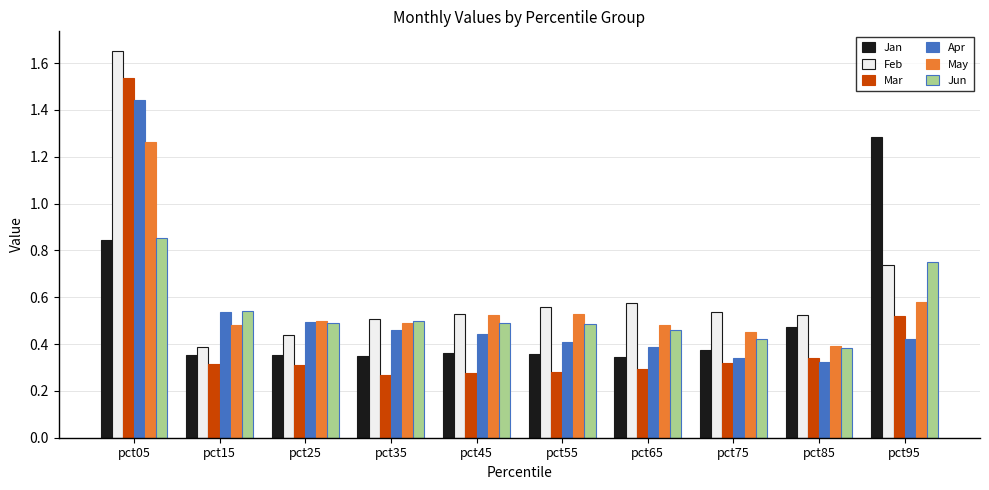

How many Mar values are between 0 and 1?

9